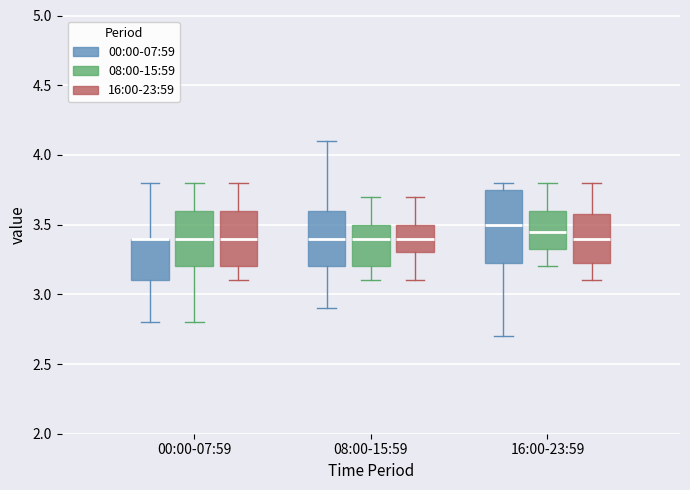

Where does the lower whisker of the box for 00:00-07:59 (08:00-15:59) end on the y-axis? The values are not printed on the chart, so give them approximately, as read against the axis.

2.80